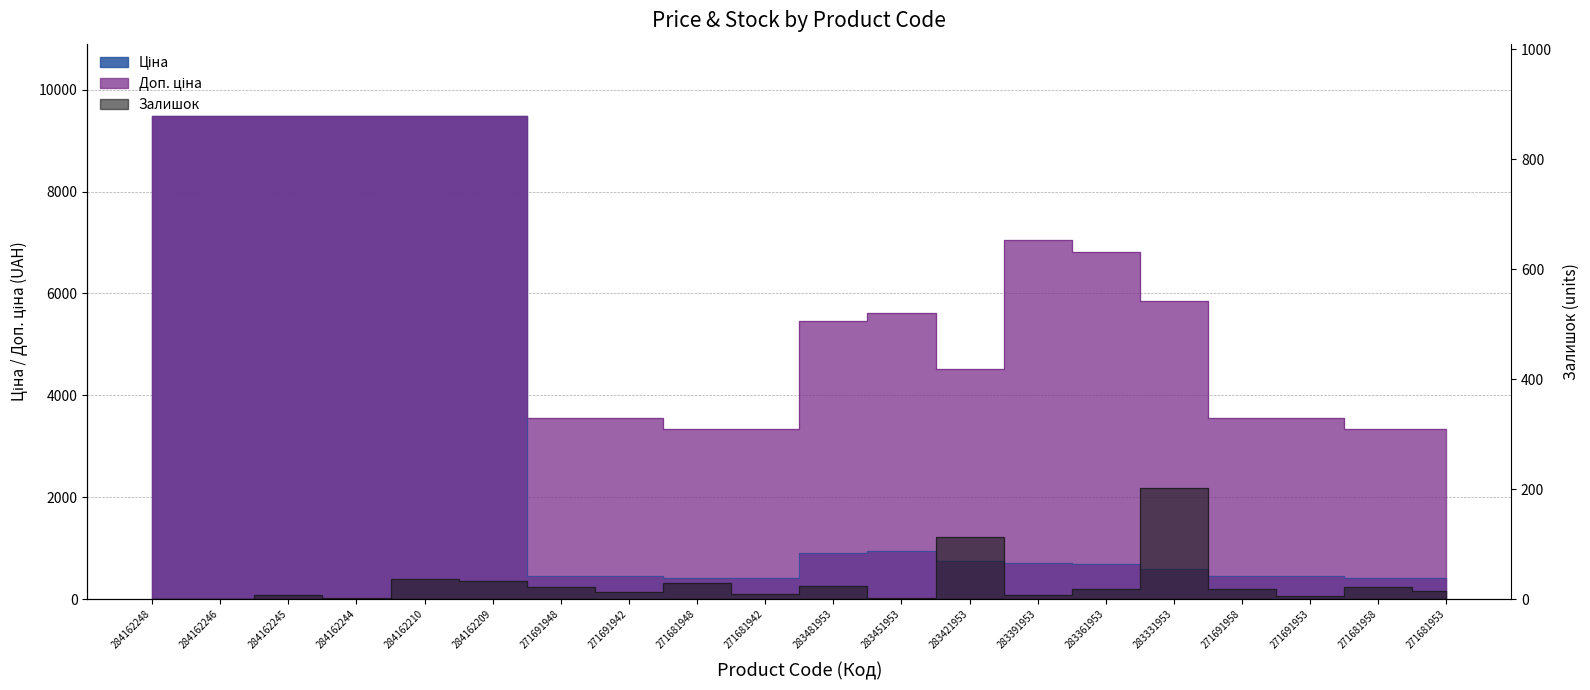

List the series in order of their overall mean, highest first.

Доп. ціна, Ціна, Залишок